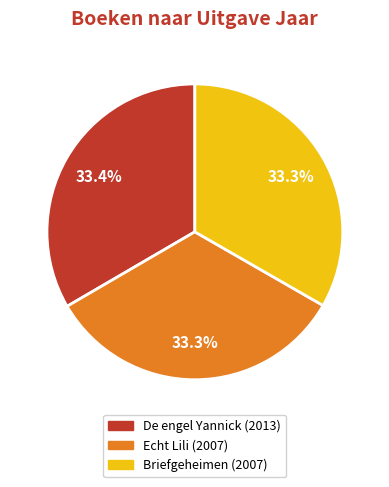

Does Briefgeheimen account for over 50% of the chart?

No